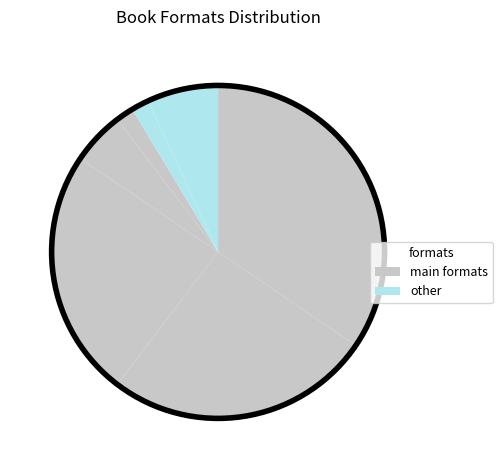

Which slice is the largest?

Trade Paperback